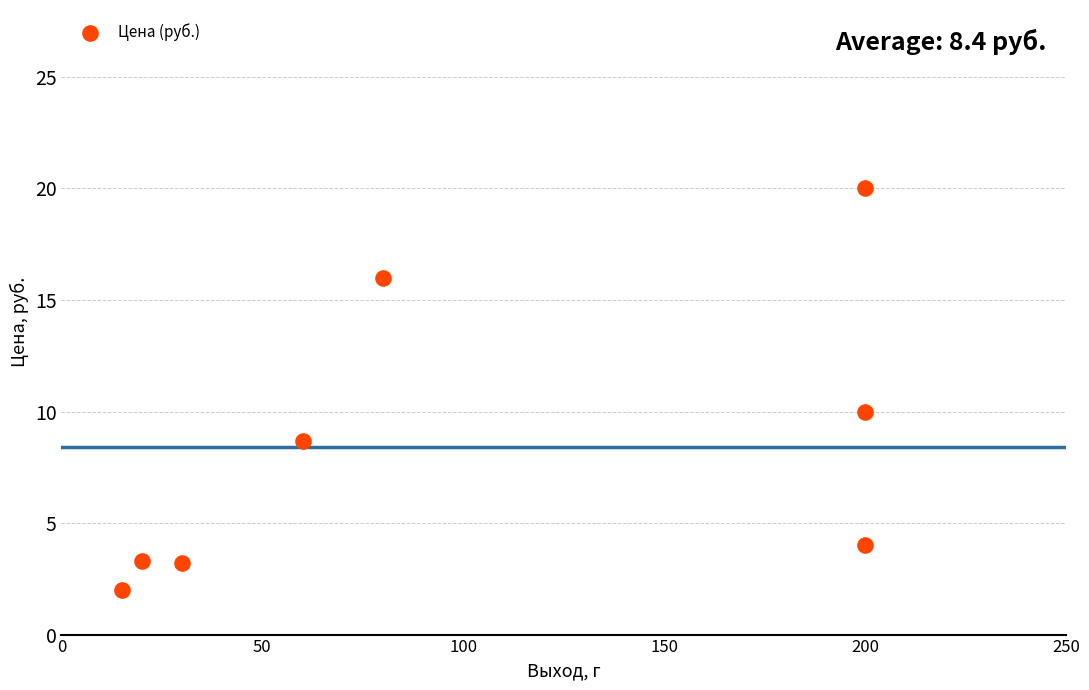

What is the range of Y values (max minus min)?

18.0